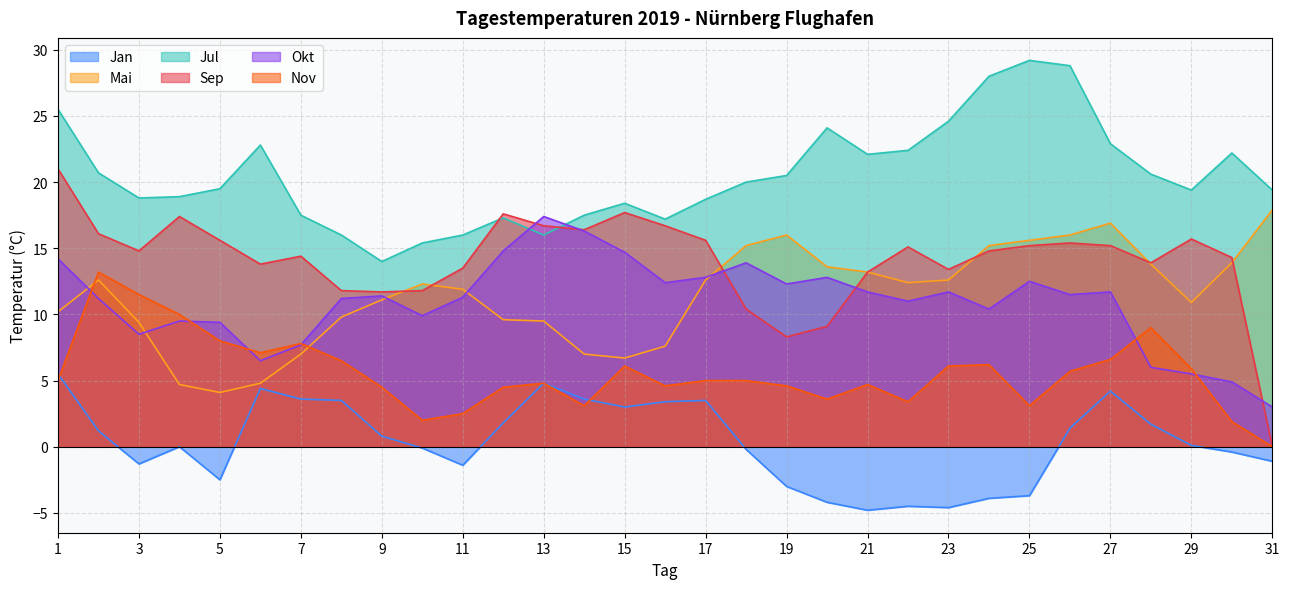

What is the total value across all series at 24?

70.7